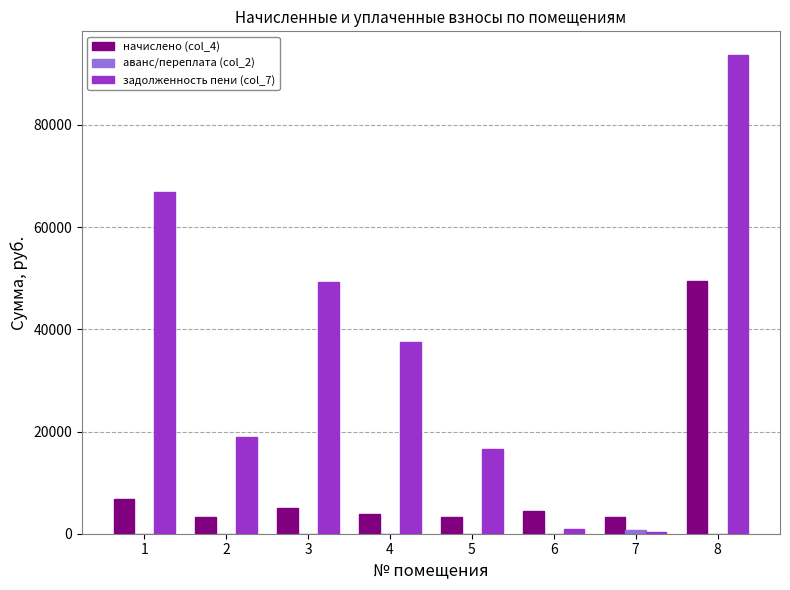

The value of начислено (col_4) at 3 is 4953.6. True or false?

True